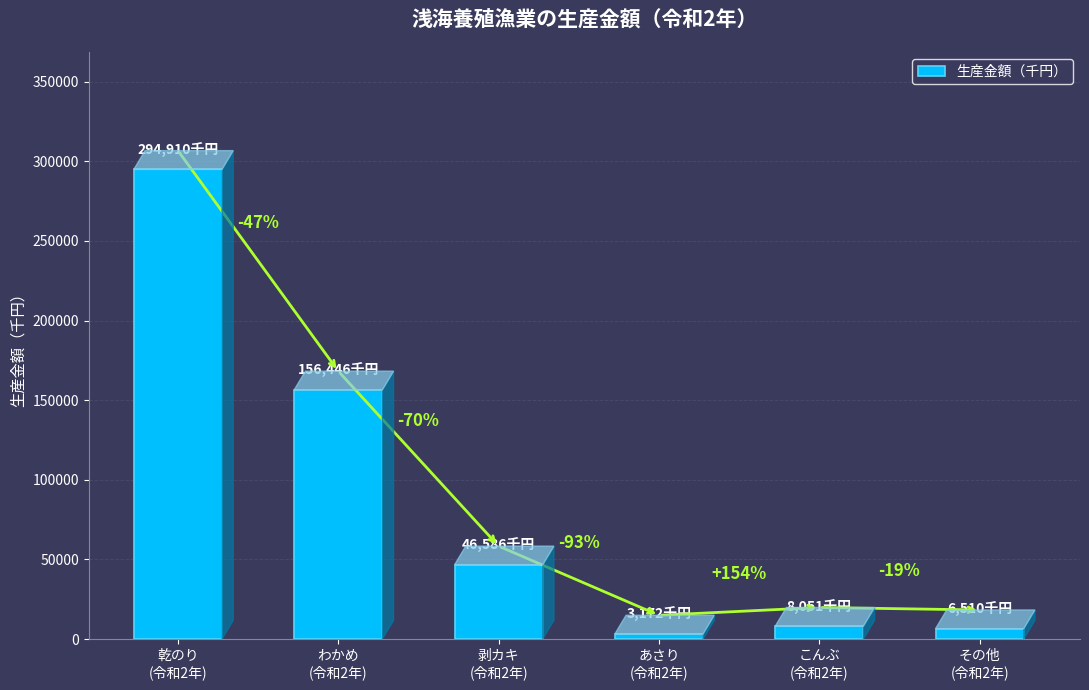

List the labels in order of value, largest first.

乾のり
(令和2年), わかめ
(令和2年), 剥カキ
(令和2年), こんぶ
(令和2年), その他
(令和2年), あさり
(令和2年)